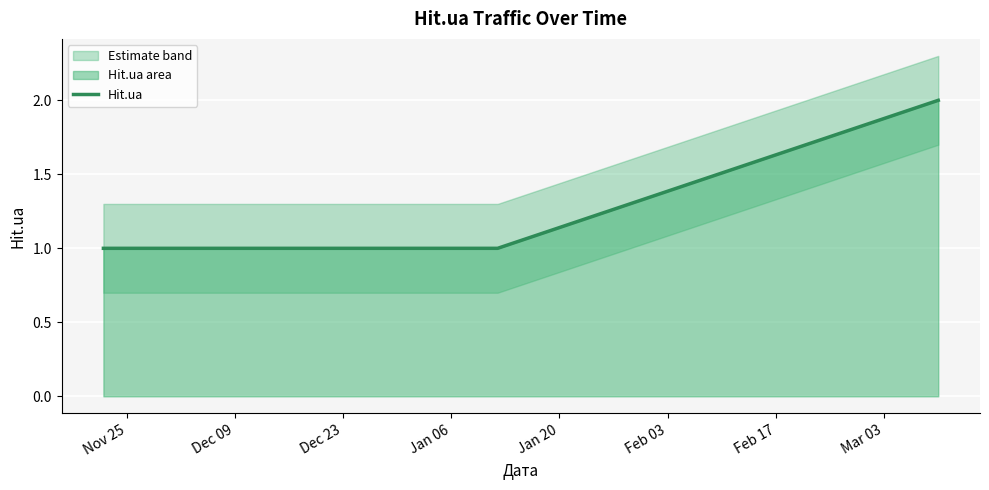

Which label corresponds to the smallest value in the chart?

Nov 25